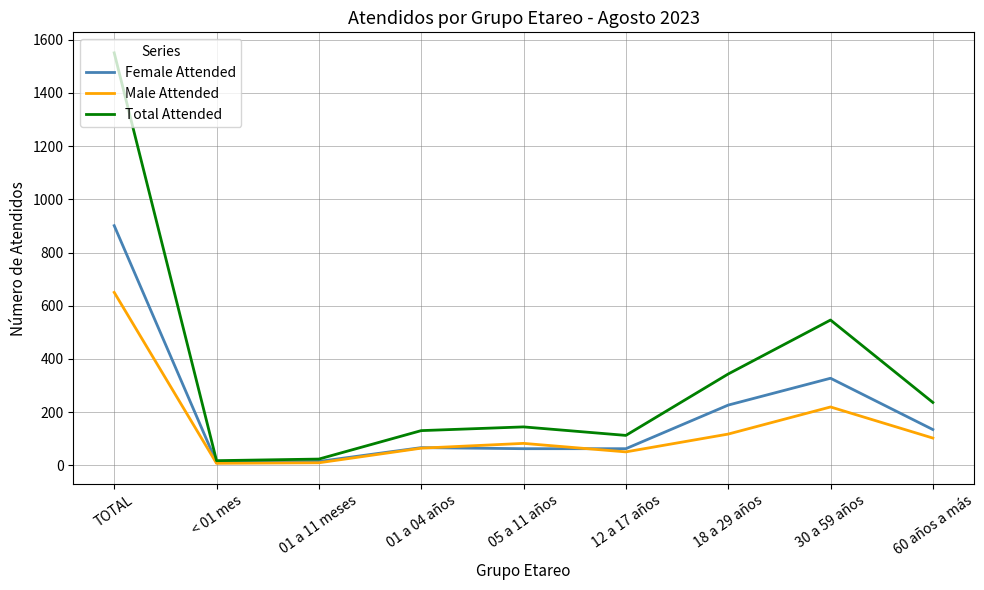

What value does the Male Attended series have at 01 a 04 años, to the nearest 10?

60